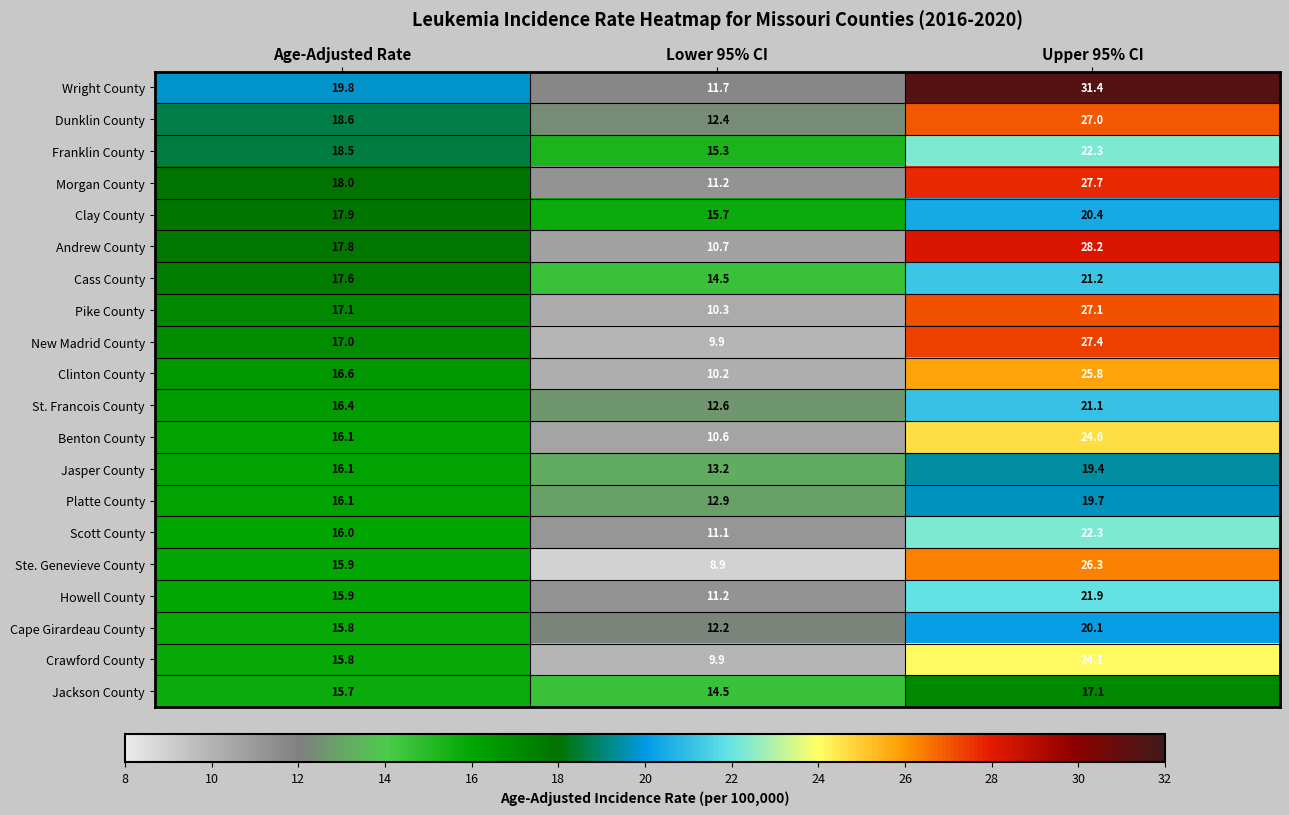

True or false: Clay County has a value of 15.7 at Lower 95% CI.

True